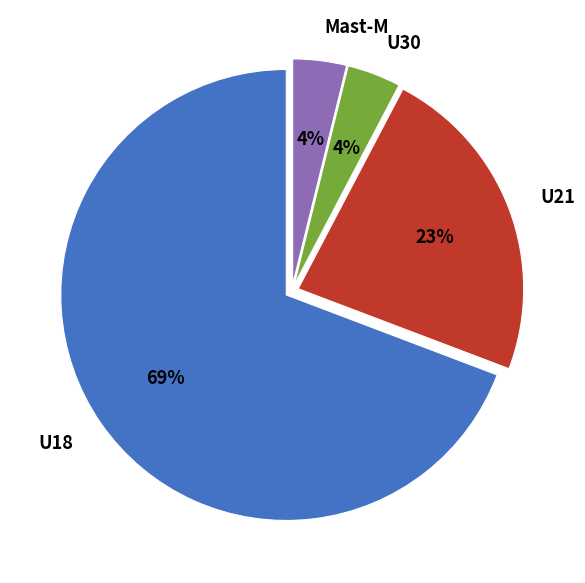

To the nearest percent, what portion does Mast-M represent?

4%